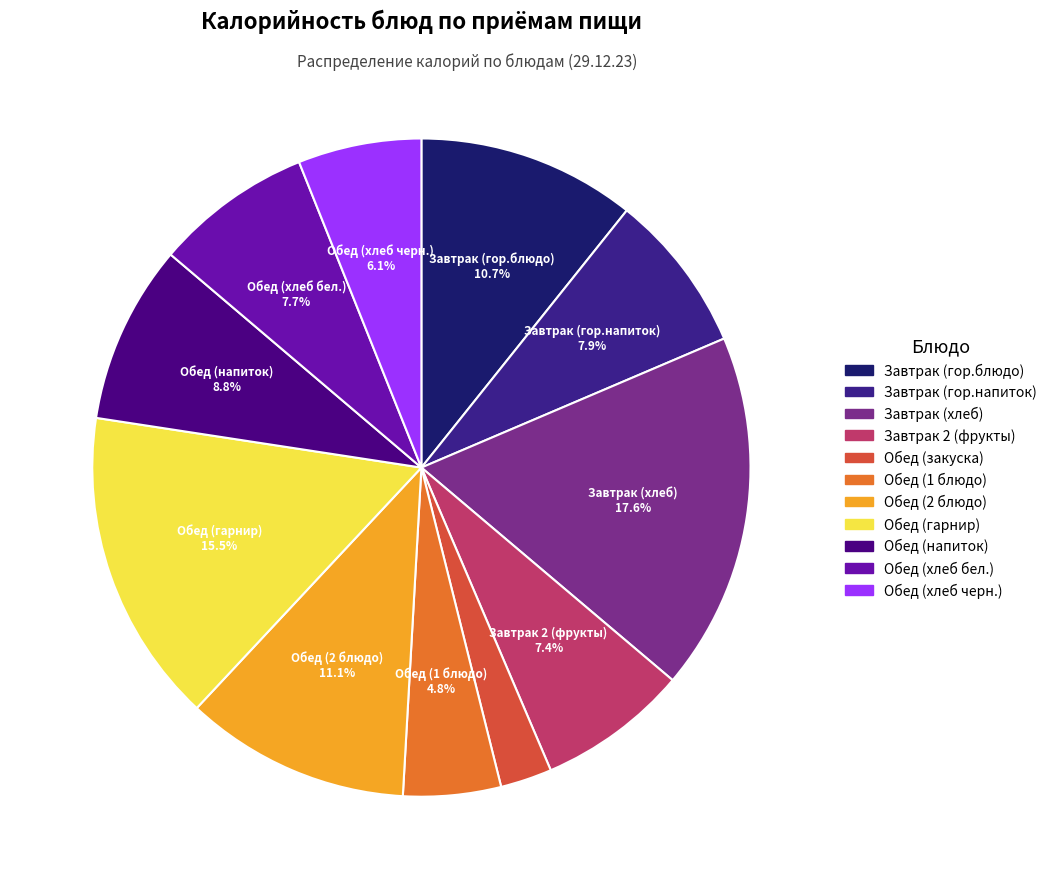

The Завтрак 2 (фрукты) slice represents 7% of the pie. True or false?

True